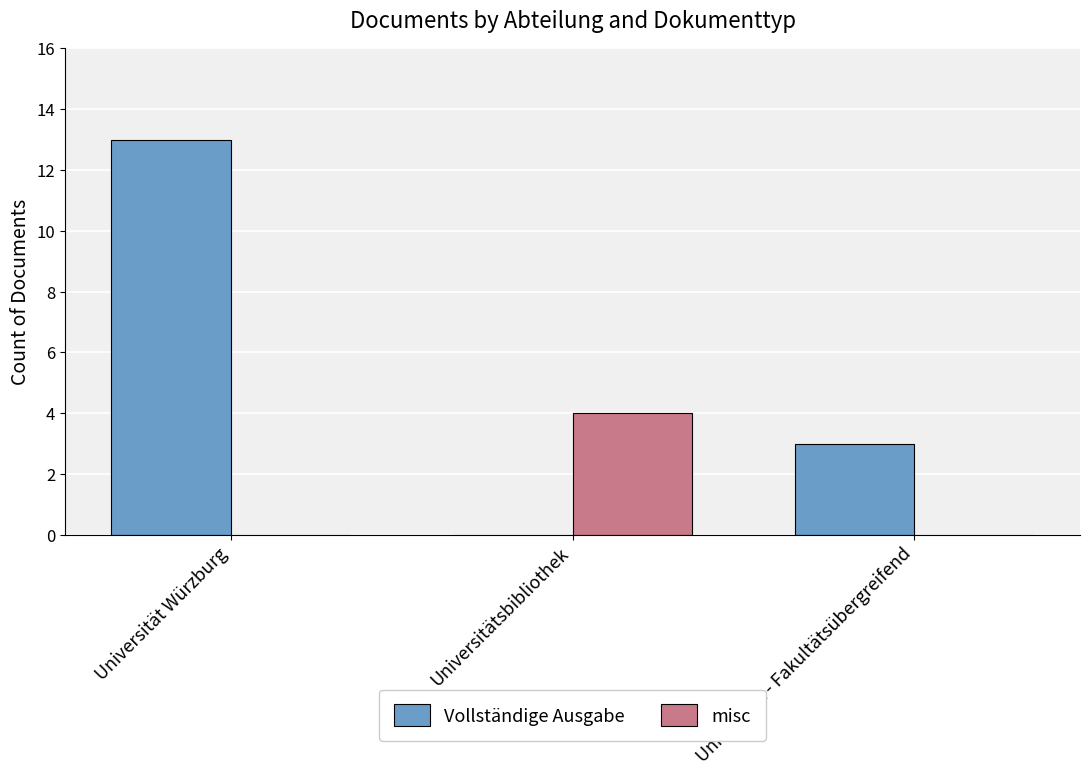

Which series has the largest total across all categories?

Vollständige Ausgabe